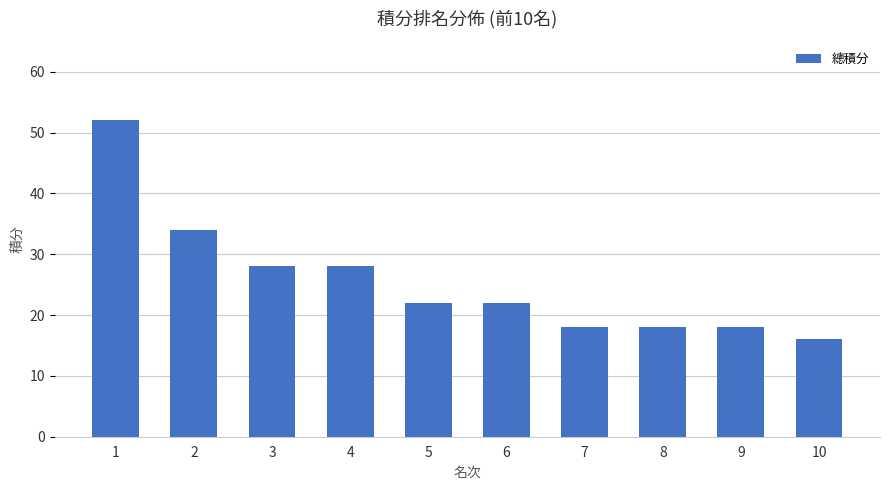

What is the difference between the maximum and minimum values?

36